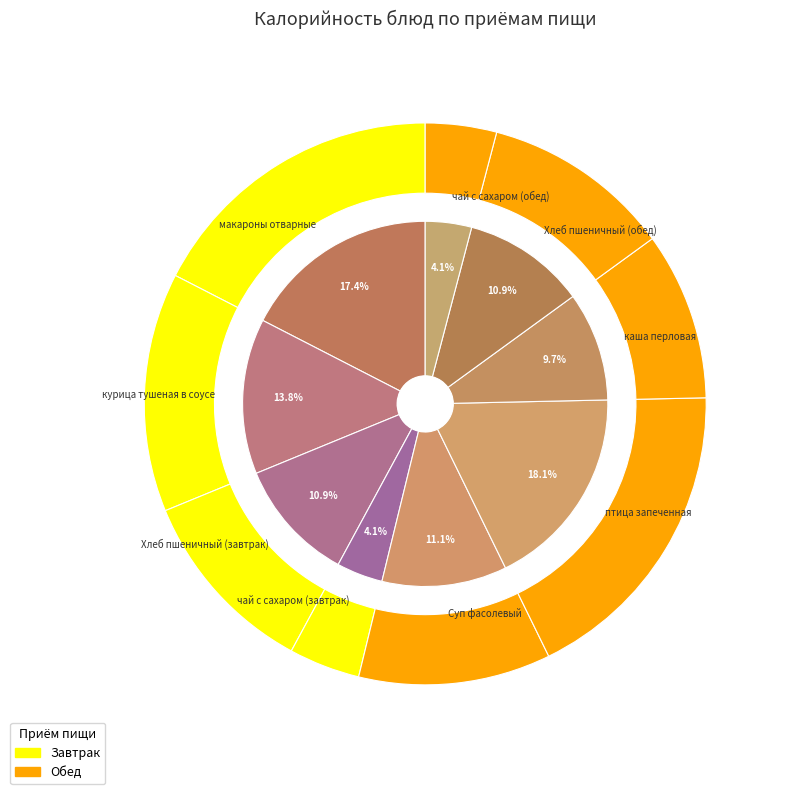

How many slices are in this pie chart?

9